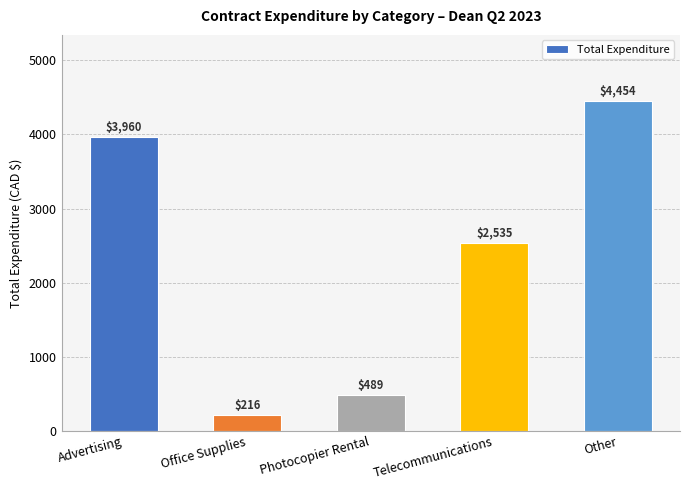

What is the maximum value shown in the chart?

4453.5